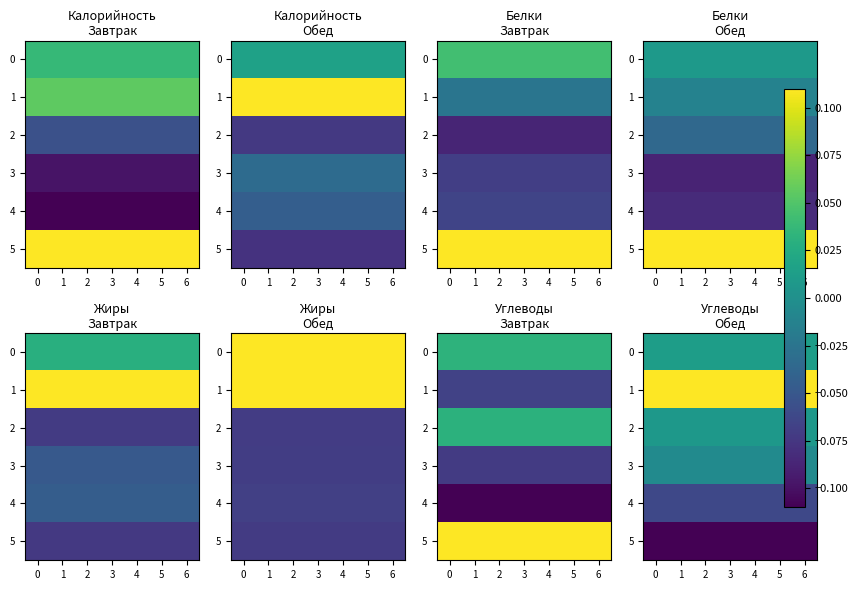

At 2, list the series in order from largest to smallest.

1, 0, 2, 3, 4, 5